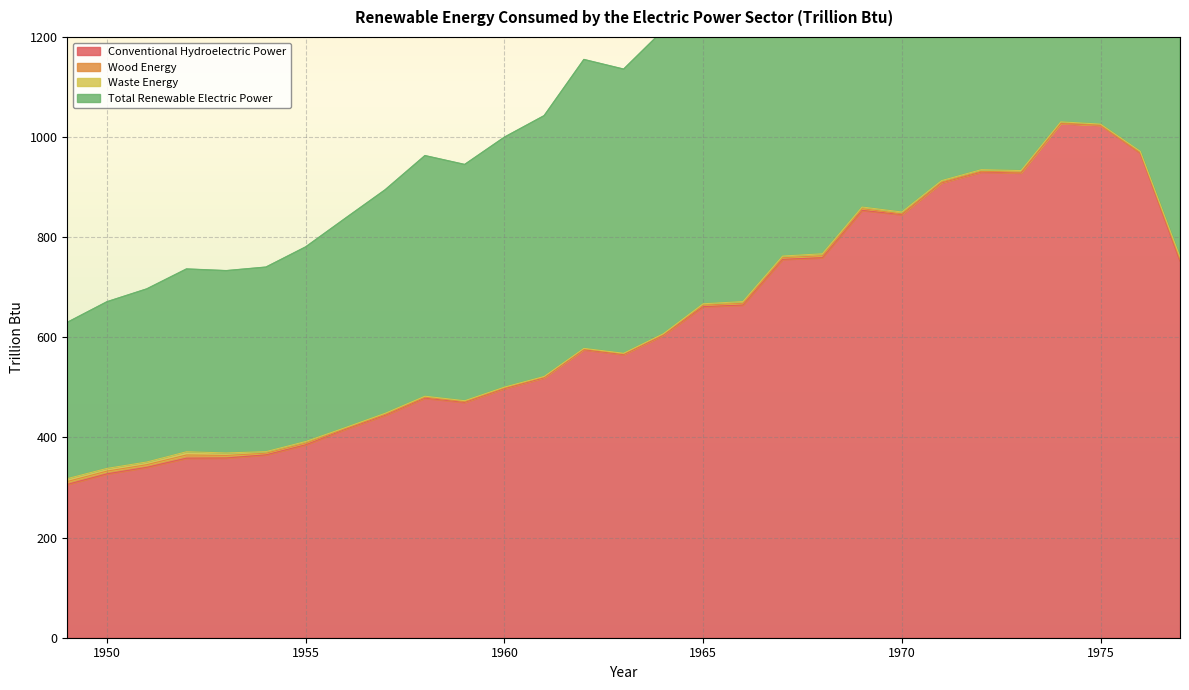

Is it true that Total Renewable Electric Power equals 1054.4 at 1951?

False